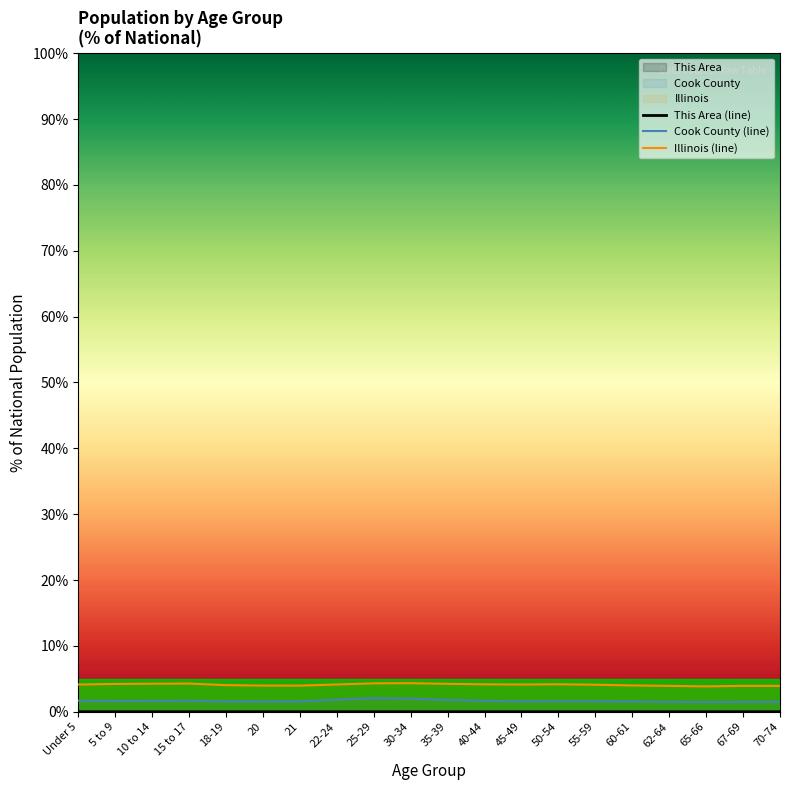

Rank the series by their maximum value, from lowest to highest.

This Area (line), Cook County (line), Illinois (line)